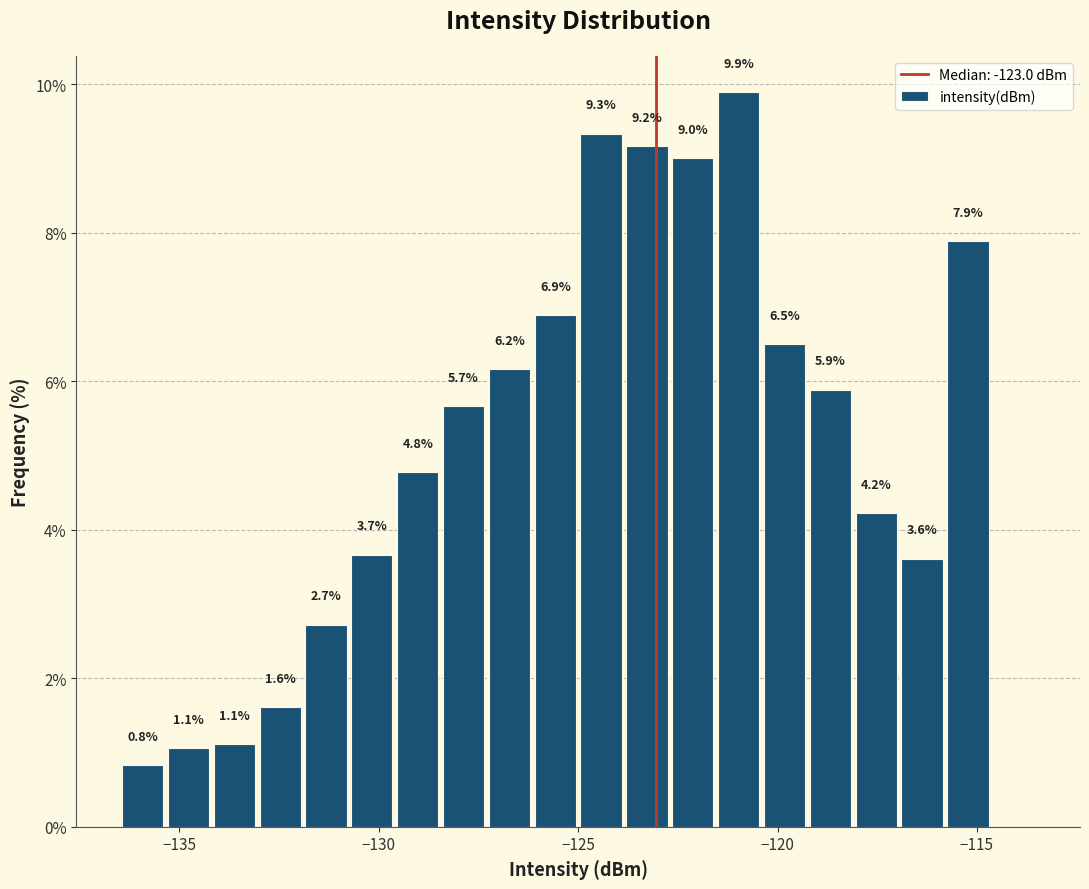

Read against the x-axis, roughly where is the centre of the tallest bar?

-121.0